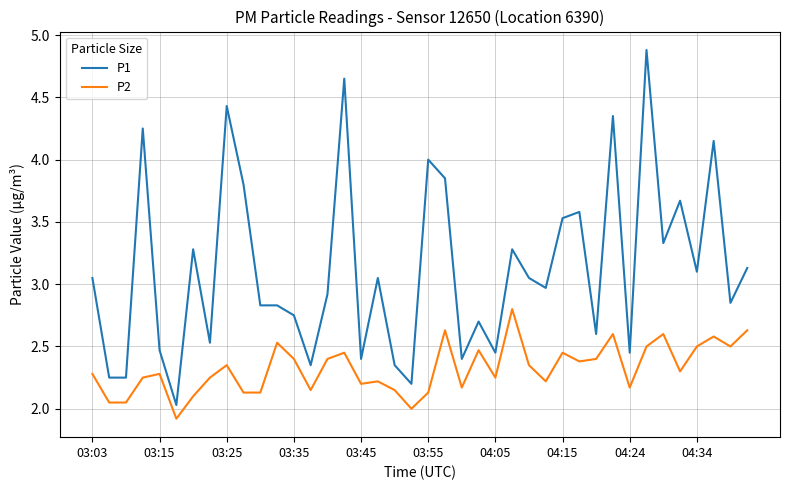

At how many categories does at least one series exceed 2?

40